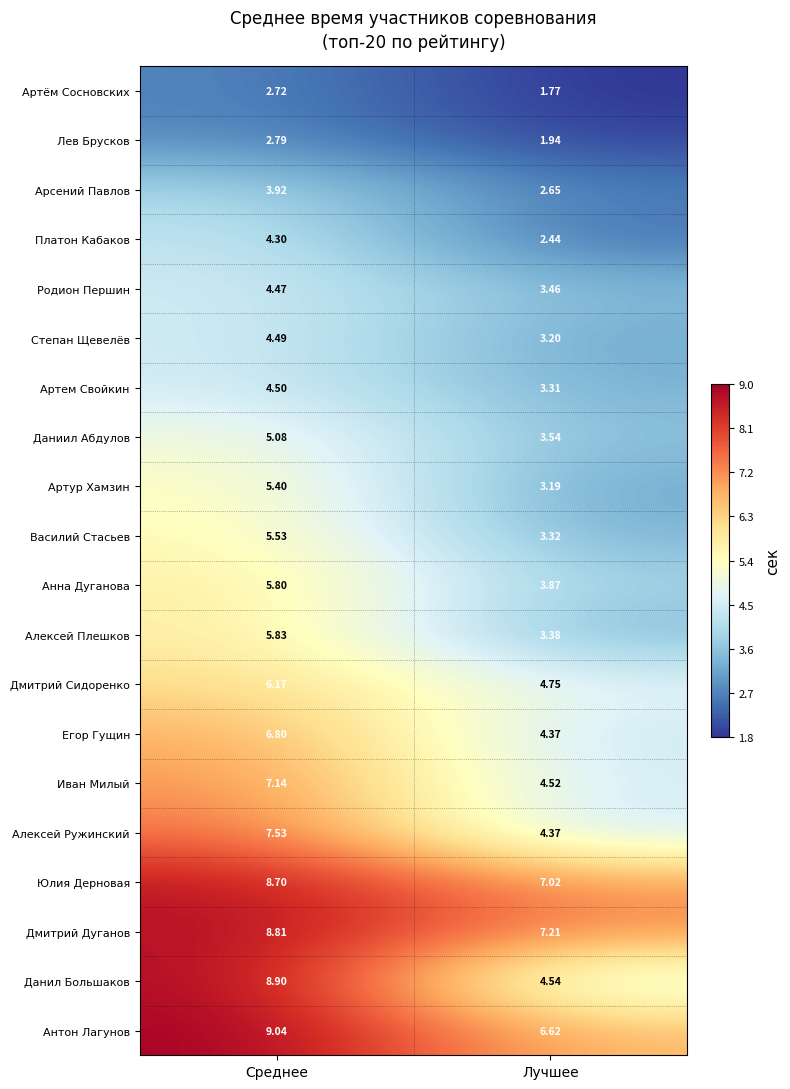

Where is Анна Дуганова nearest to the value 4?

Лучшее